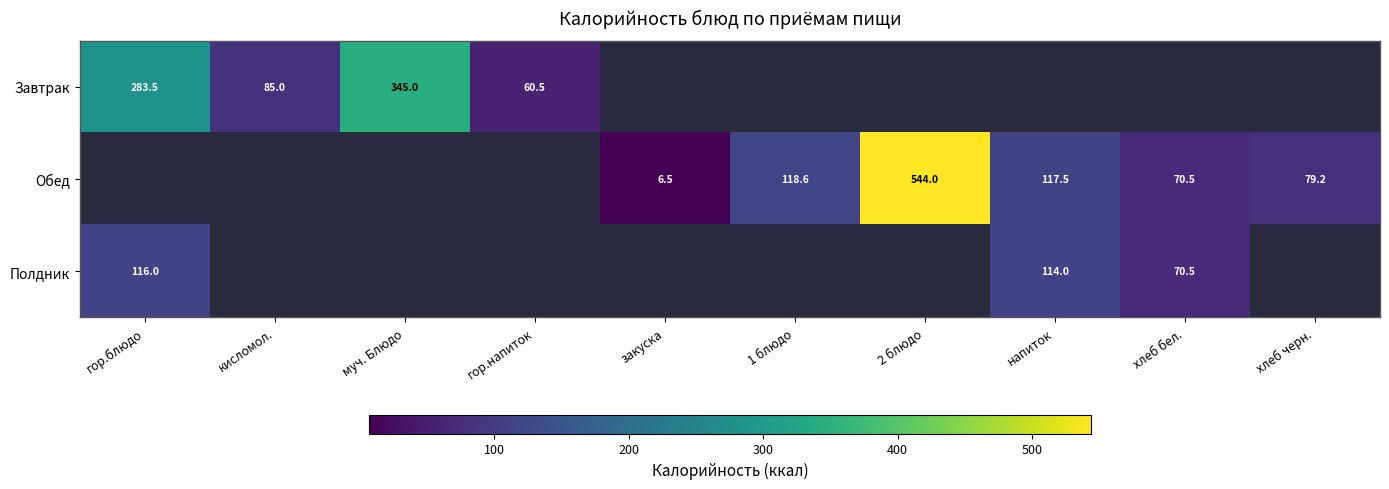

Is the value of Завтрак at хлеб черн. greater than the value of Обед at кисломол.?

No